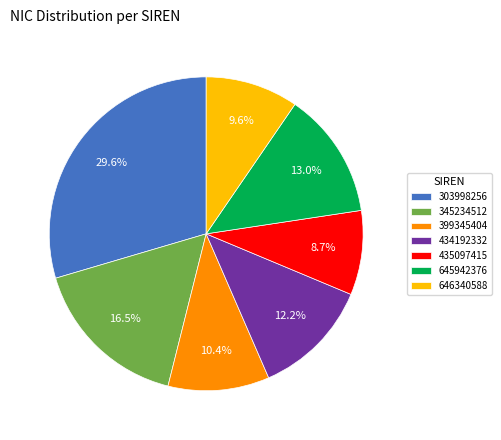

Count the number of slices in the pie.

7